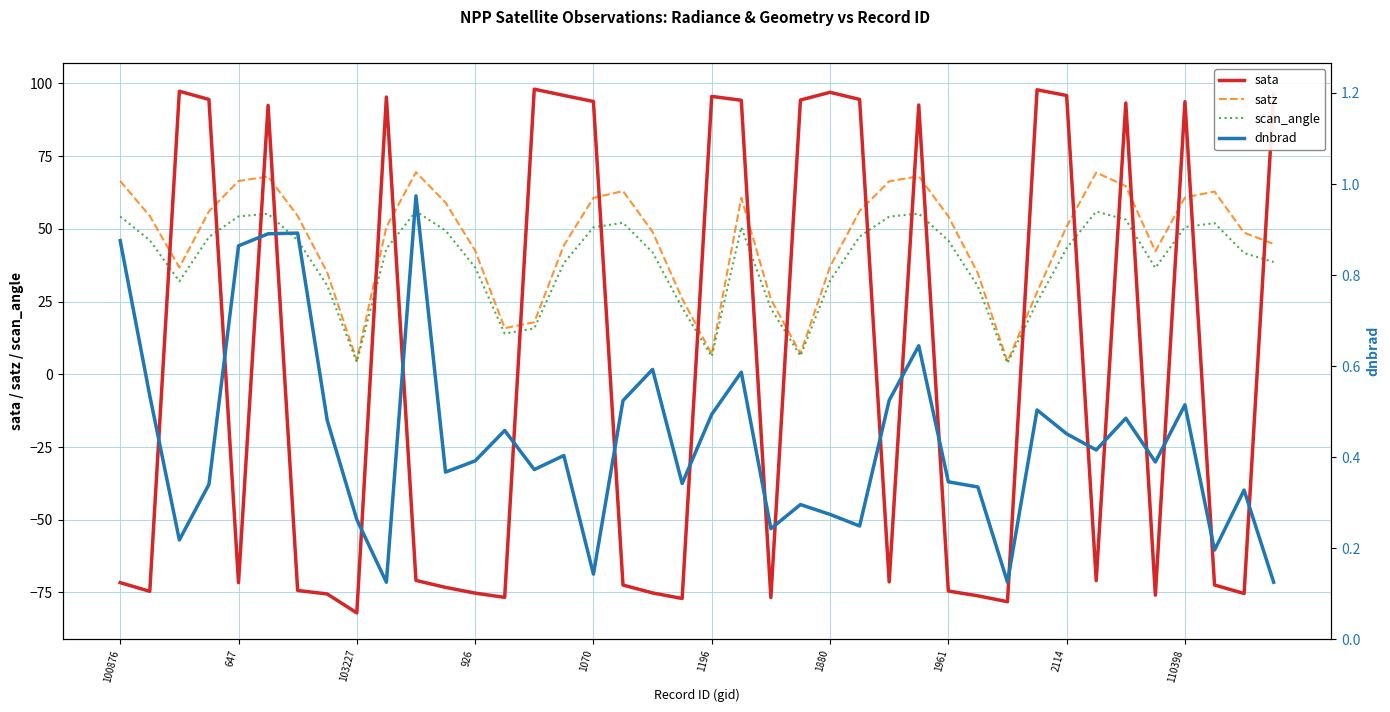

Reading right to left, transcribe all the data shown in this chart.

sata: 96.3	-75.4	-72.4	93.7	-75.9	93.3	-70.9	95.9	97.8	-78.2	-76.2	-74.5	92.6	-71.4	94.5	97.0	94.3	-76.7	94.2	95.5	-77.1	-75.2	-72.5	93.8	95.9	98.0	-76.7	-75.2	-73.3	-70.9	95.3	-82.0	-75.5	-74.3	92.4	-71.7	94.5	97.3	-74.6	-71.6
satz: 44.8	48.7	62.8	60.8	42.3	64.7	69.4	50.8	28.3	4.3	34.7	54.3	68.1	66.4	56.2	37.0	7.1	25.8	60.7	6.9	26.0	49.0	63.0	60.6	44.3	17.9	15.9	42.5	59.0	69.5	50.6	4.8	35.0	54.5	68.0	66.5	56.0	36.7	54.4	66.4
scan_angle: 38.6	41.7	52.0	50.6	36.6	53.2	56.0	43.4	24.8	3.8	30.3	46.0	55.2	54.2	47.3	32.2	6.3	22.7	50.5	6.1	22.9	41.9	52.1	50.5	38.2	15.8	14.0	36.8	49.4	56.0	43.2	4.3	30.5	46.1	55.2	54.3	47.2	32.0	46.1	54.3
dnbrad: 0.1	0.3	0.2	0.5	0.4	0.5	0.4	0.5	0.5	0.1	0.3	0.3	0.6	0.5	0.2	0.3	0.3	0.2	0.6	0.5	0.3	0.6	0.5	0.1	0.4	0.4	0.5	0.4	0.4	1.0	0.1	0.3	0.5	0.9	0.9	0.9	0.3	0.2	0.5	0.9